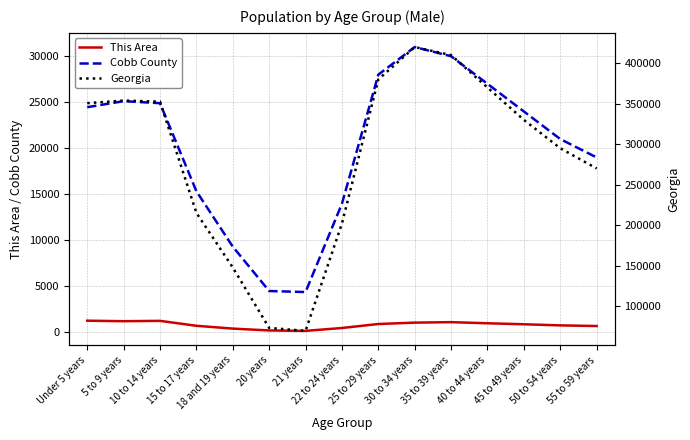

True or false: Cobb County has a value of 19000 at 55 to 59 years.

True